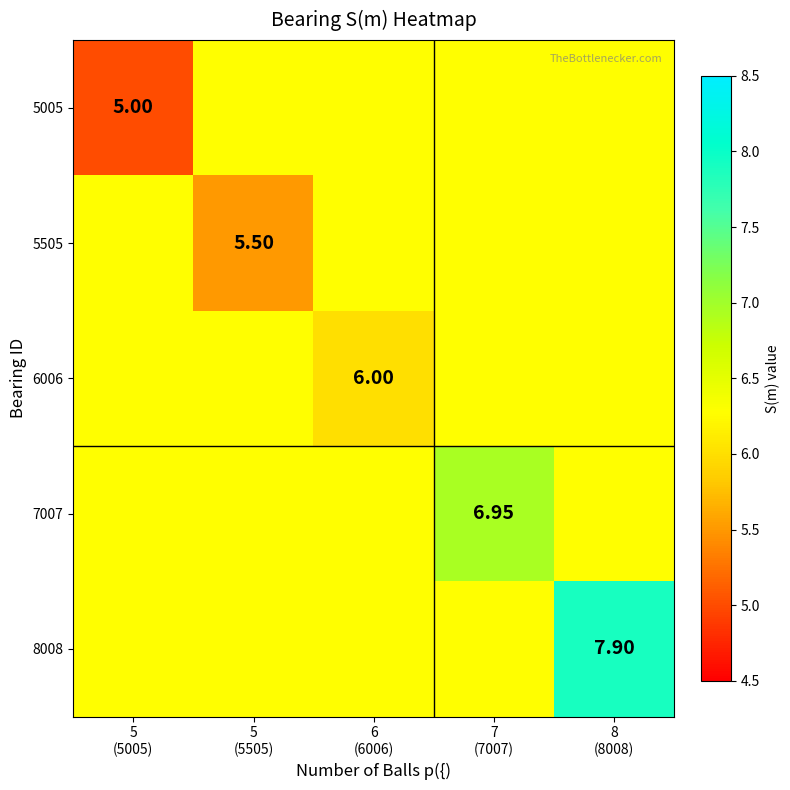

True or false: 5005 has a value of 6.3 at 7 (7007).

True